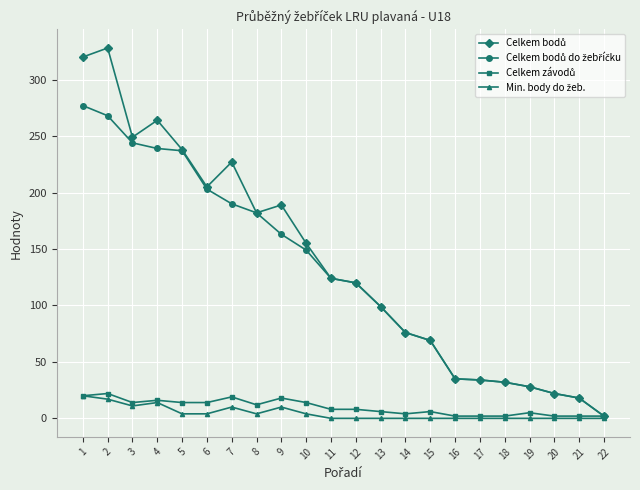

What is the maximum value shown in the chart?

328